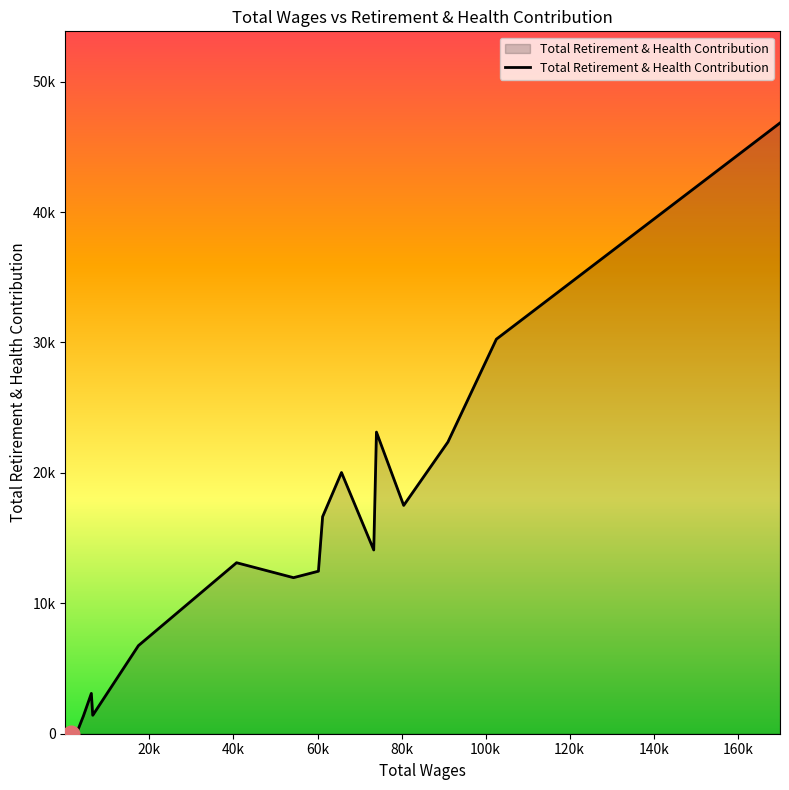

Does the chart display data point markers on the line(s)?

No